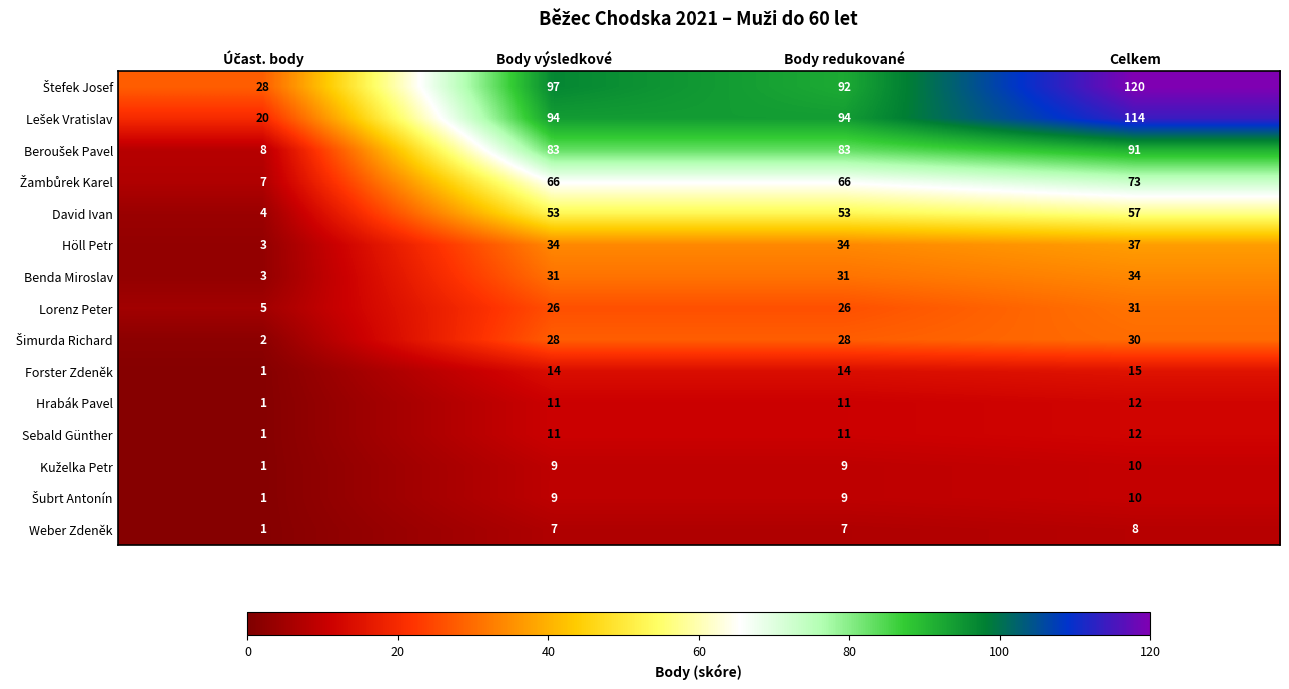

The value of Lorenz Peter at Body redukované is 26. True or false?

True